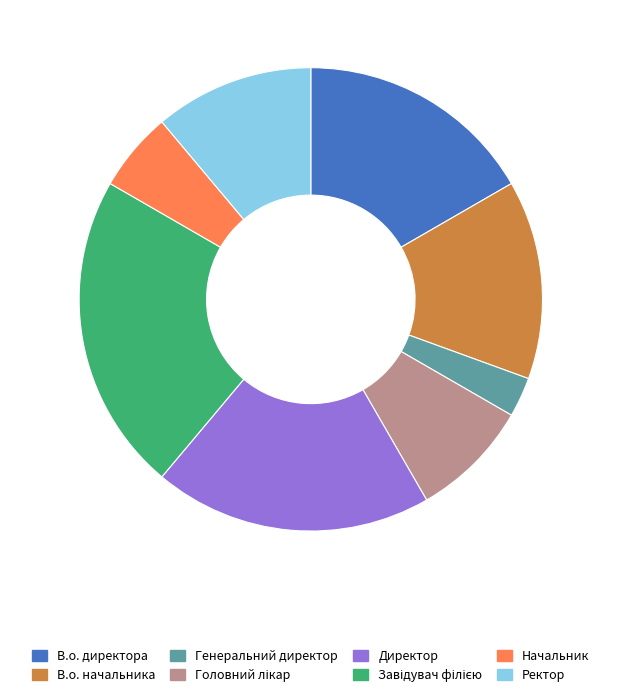

Does В.о. директора represent more than half of the total?

No